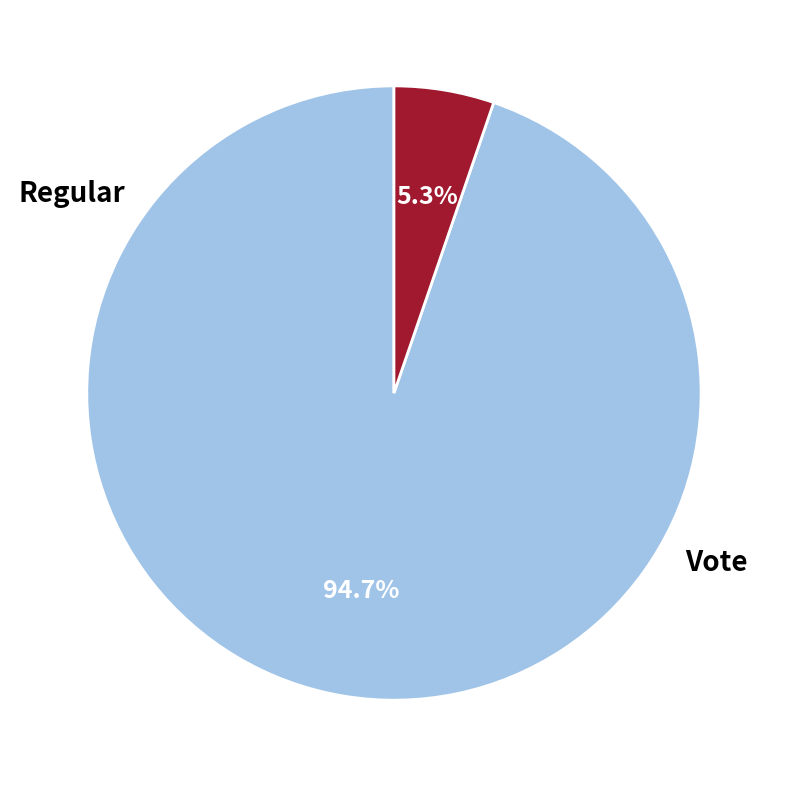

How many segments does this pie chart have?

2